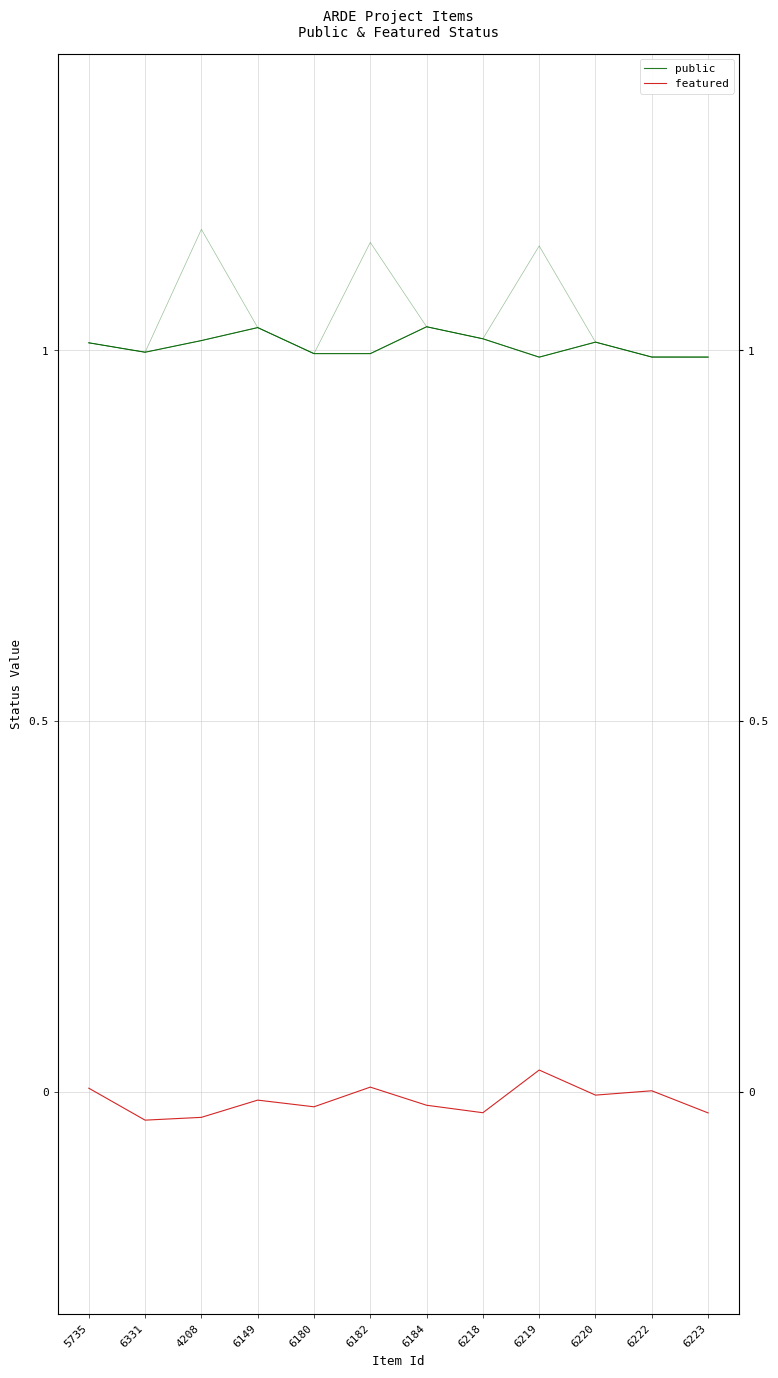

Which category has the highest value across all series?

6184